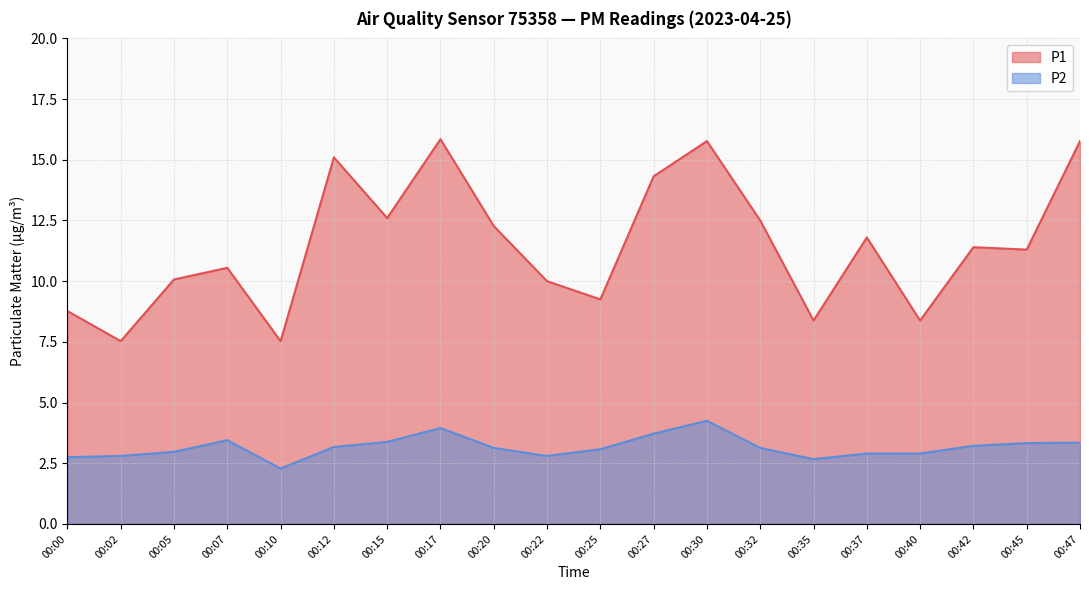

True or false: P2 has a value of 1.0 at 00:25.

False